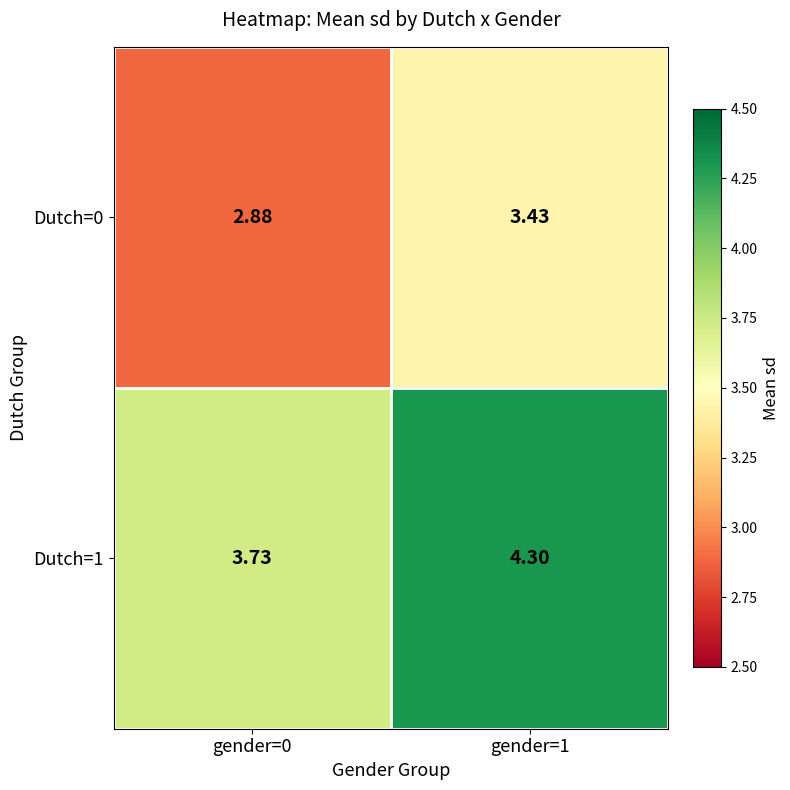

Rank the series by their average value, from highest to lowest.

Dutch=1, Dutch=0